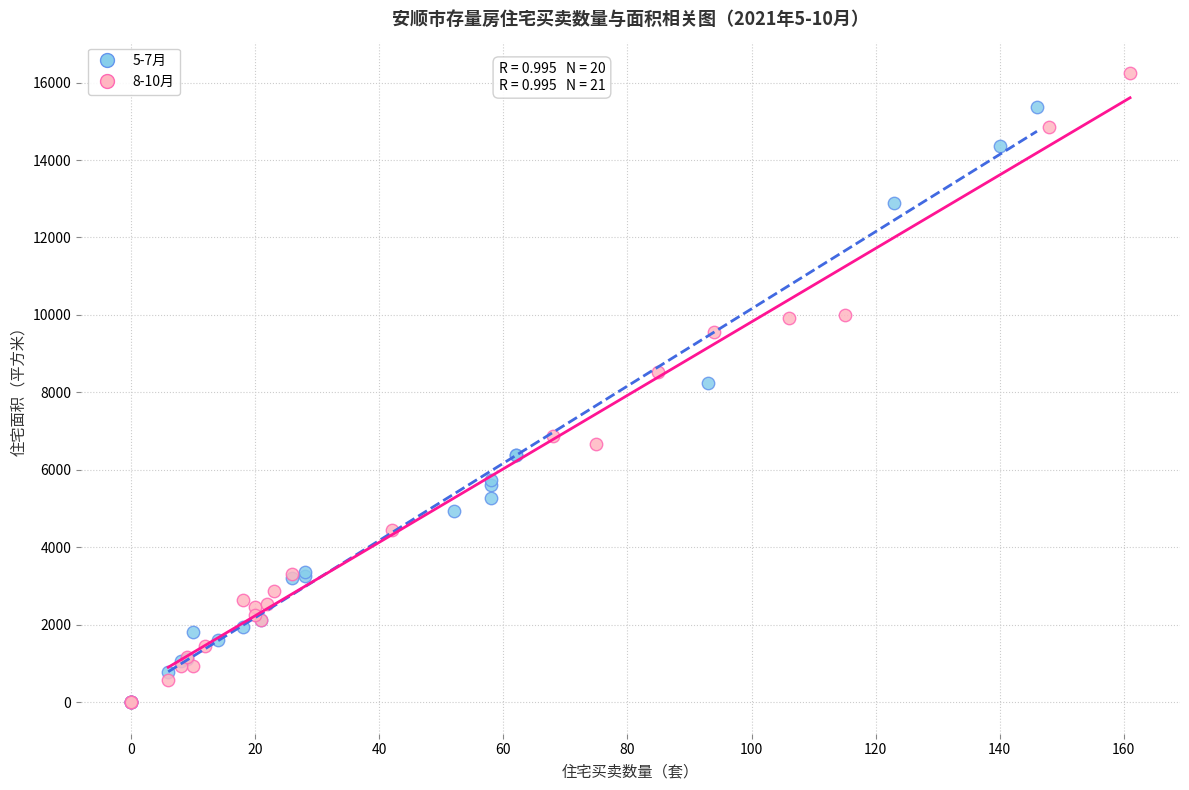

Which series has the widest spread of Y values?

8-10月